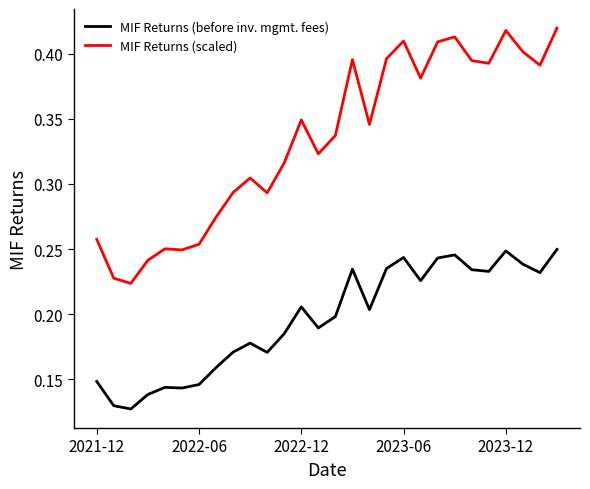

True or false: MIF Returns (before inv. mgmt. fees) and MIF Returns (scaled) cross at least once.

False